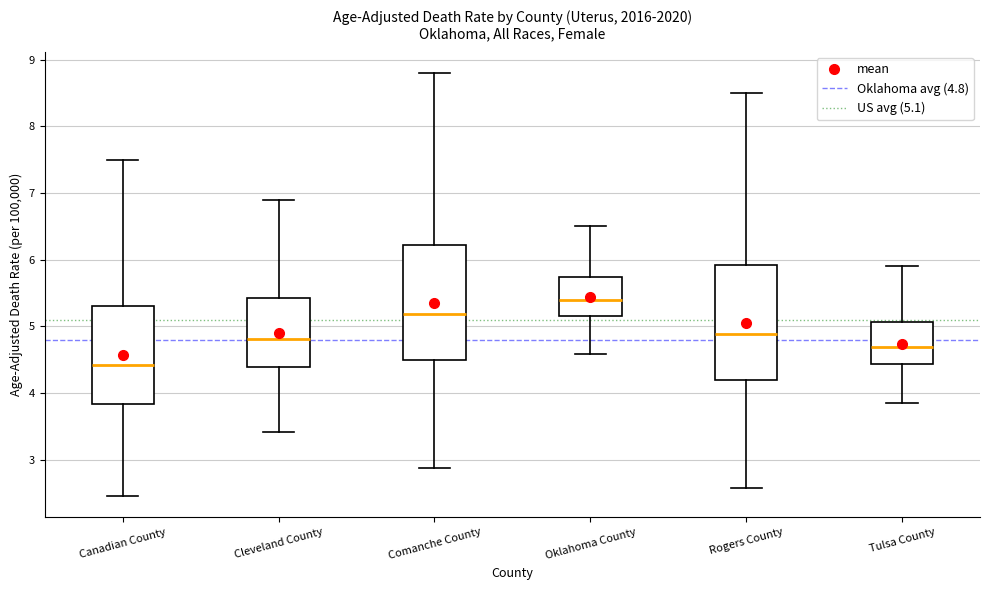

Reading left to right, read every box against the y-axis: the position of its median line, the range the box covers, and the ends of its whiskers. The values are not printed on the chart, so give them approximately, as read against the axis.

Canadian County: median 4.4, box 3.8 to 5.3, whiskers 2.5 to 7.5
Cleveland County: median 4.8, box 4.4 to 5.4, whiskers 3.4 to 6.9
Comanche County: median 5.2, box 4.5 to 6.2, whiskers 2.9 to 8.8
Oklahoma County: median 5.4, box 5.2 to 5.7, whiskers 4.6 to 6.5
Rogers County: median 4.9, box 4.2 to 5.9, whiskers 2.6 to 8.5
Tulsa County: median 4.7, box 4.4 to 5.1, whiskers 3.8 to 5.9